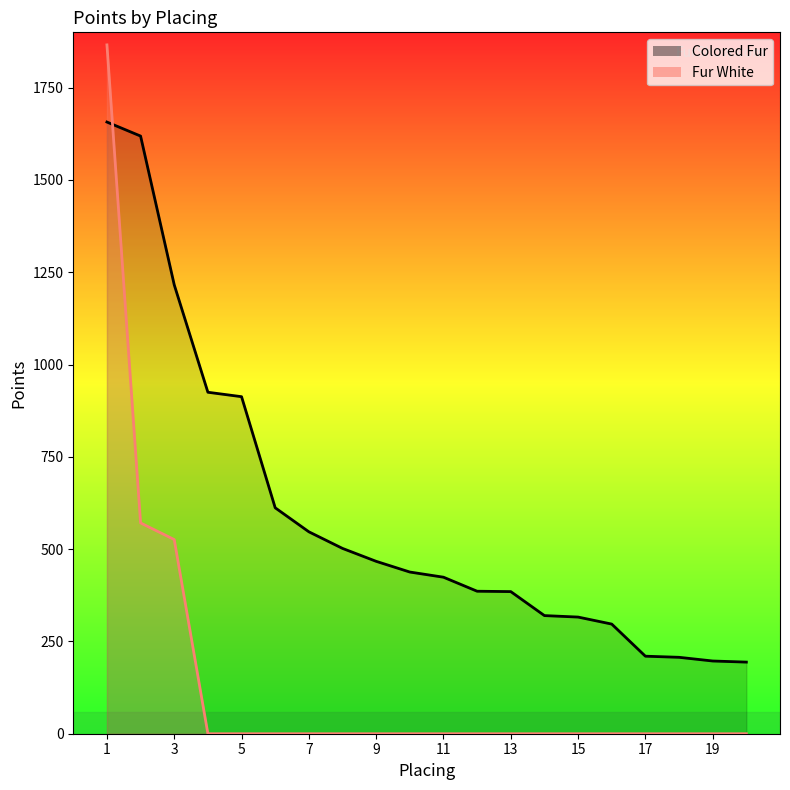

The value of Fur White at 13 is -706. True or false?

False